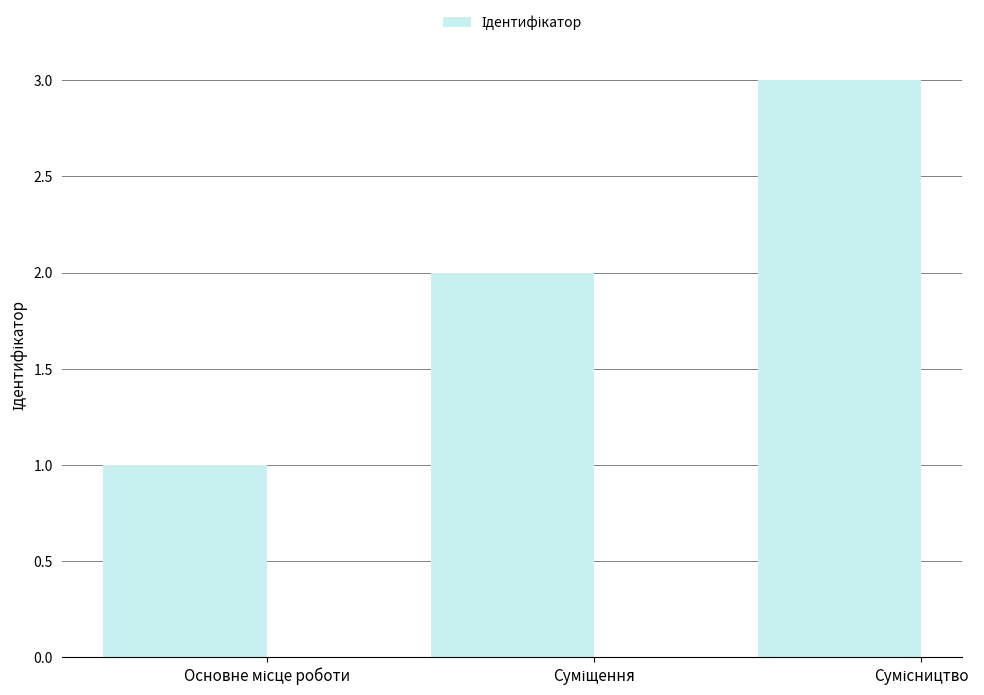

Does the chart contain any negative values?

No